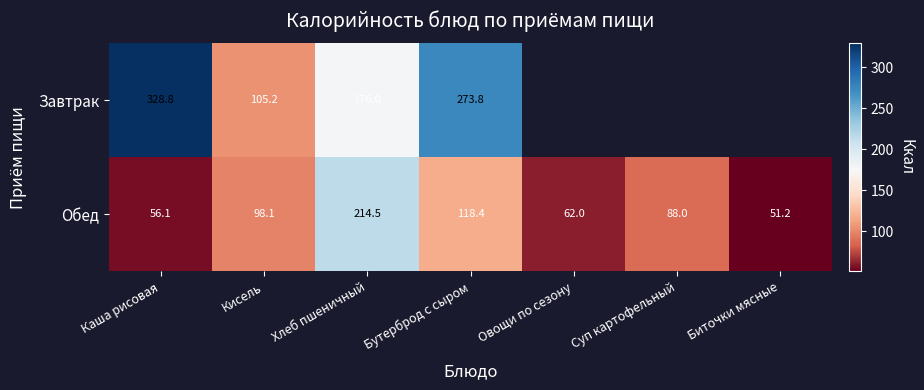

How many values in the Обед series are below 88?

3